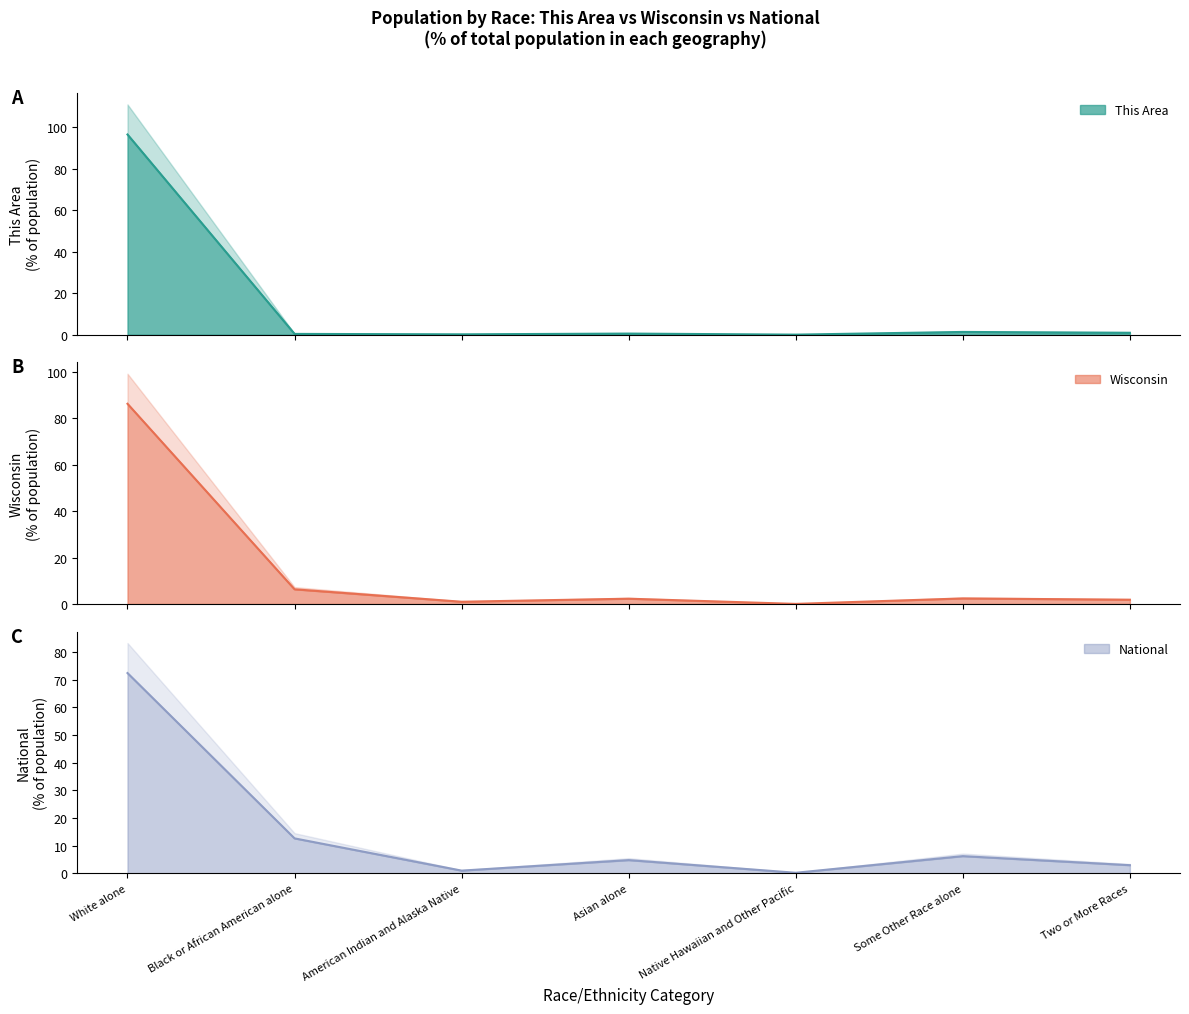

Is it true that National equals 29.4 at White alone?

False